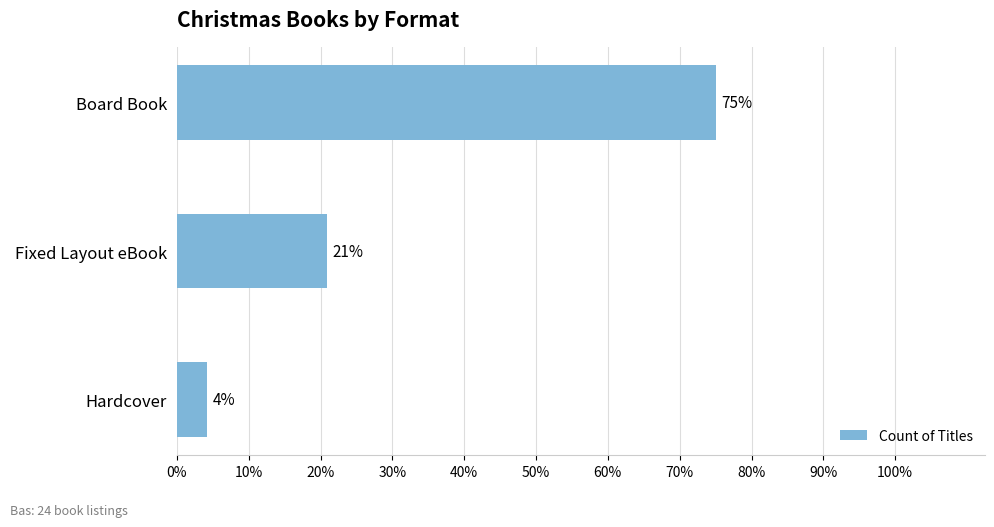

Are the bars horizontal?

Yes